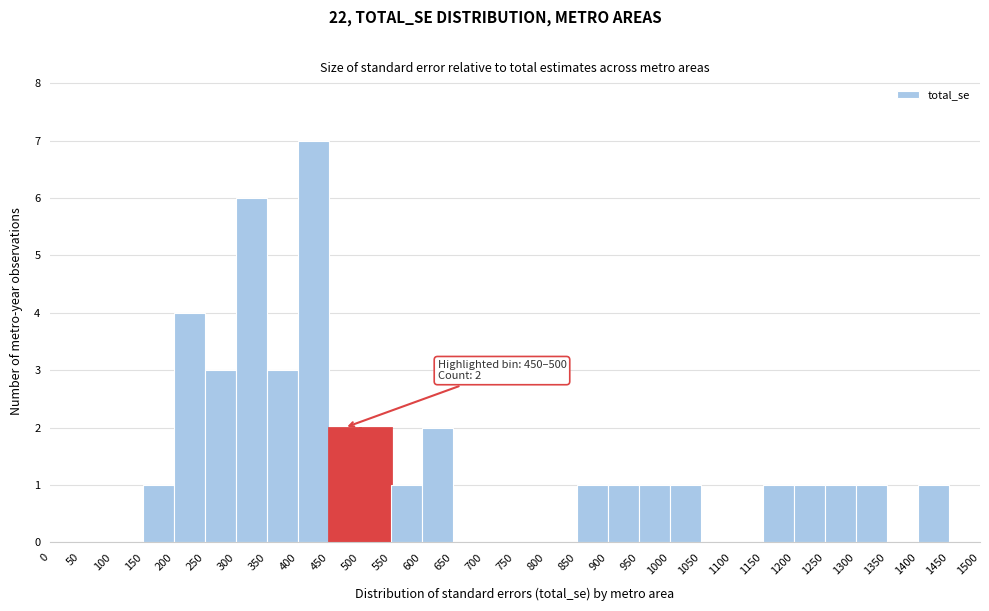

Which range on the x-axis has the tallest bar?

400 to 450